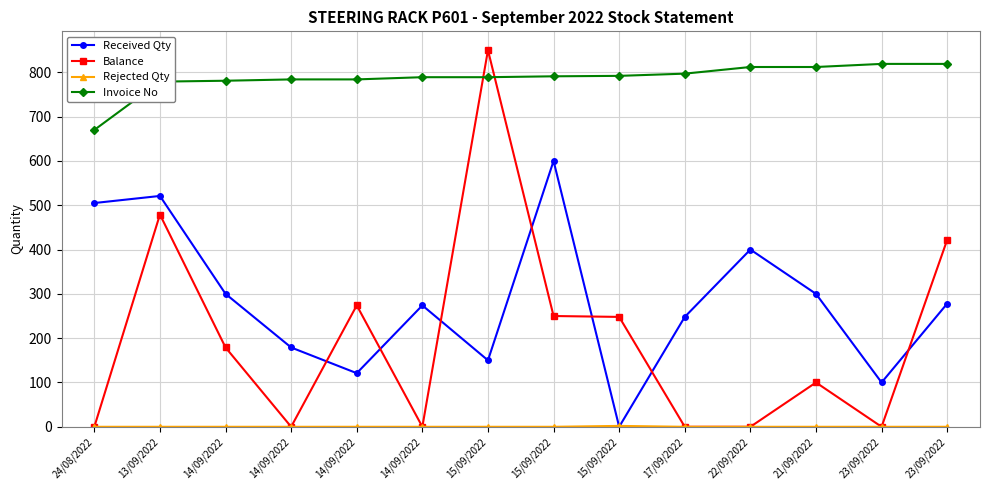

Rank the series at 17/09/2022 from highest to lowest value.

Invoice No, Received Qty, Balance, Rejected Qty